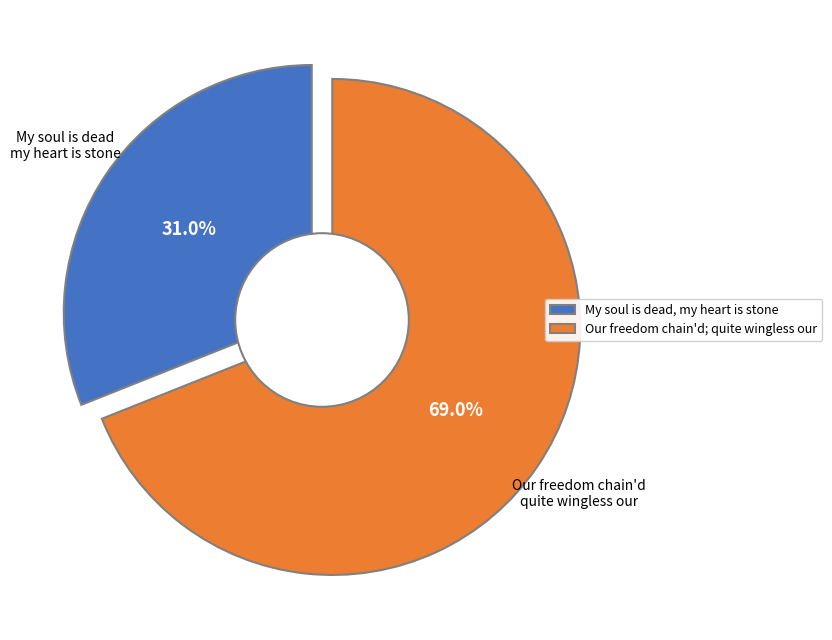

Is My soul is dead, my heart is stone the majority of the pie?

No